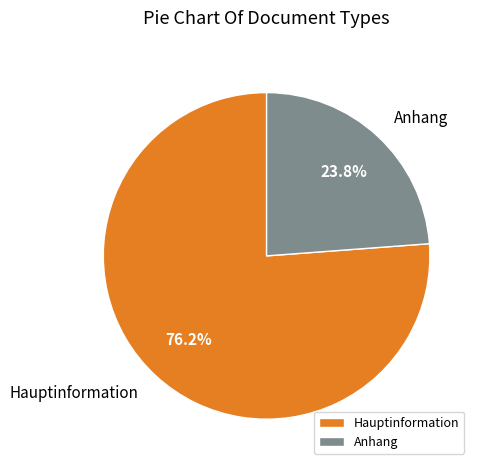

How many segments does this pie chart have?

2